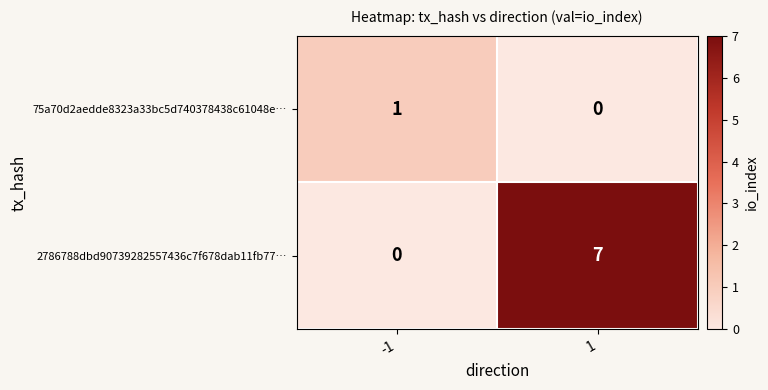

Between -1 and 1, which series saw the biggest shift?

2786788dbd90739282557436c7f678dab11fb77…